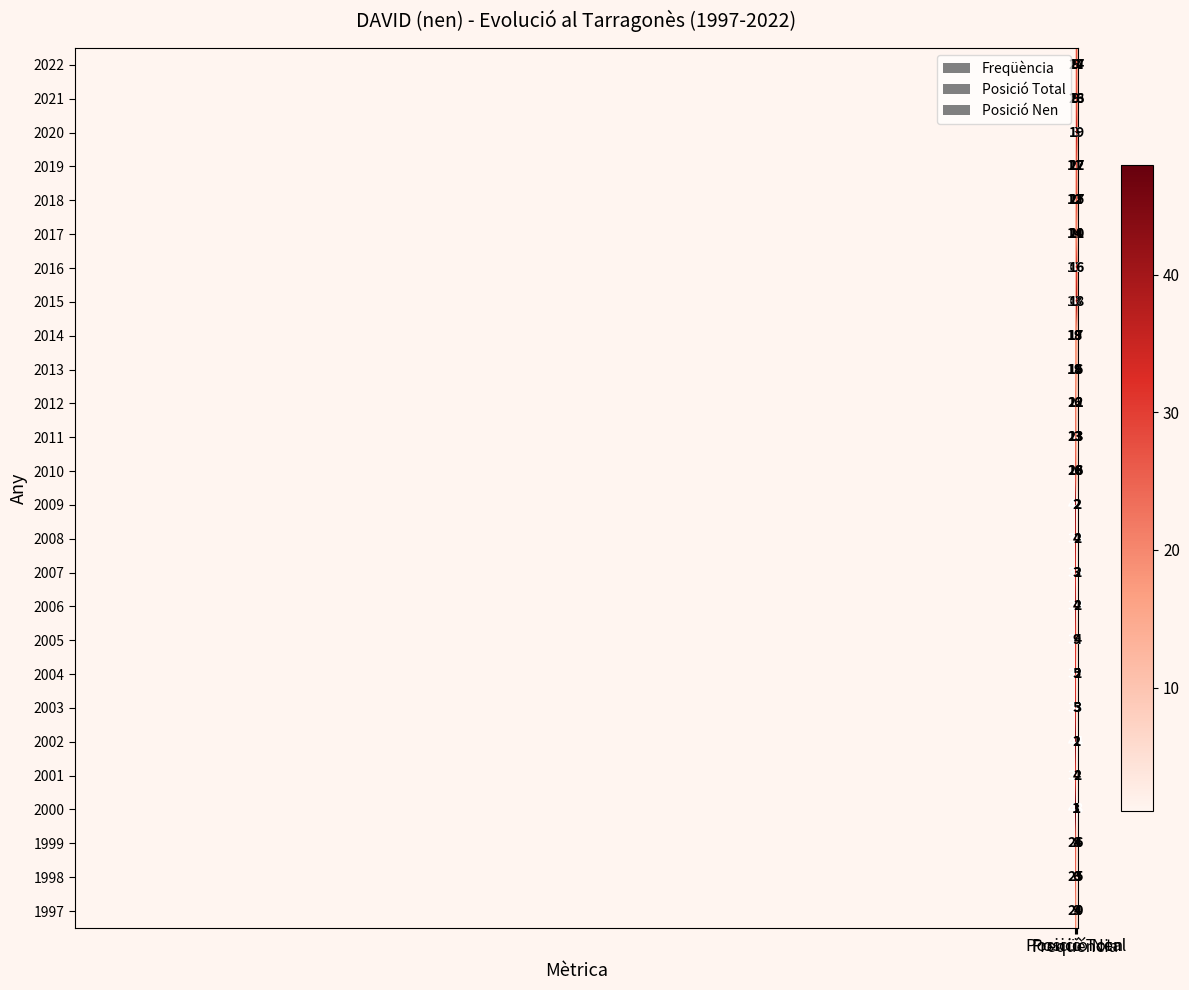

What is the maximum value shown in the chart?

48